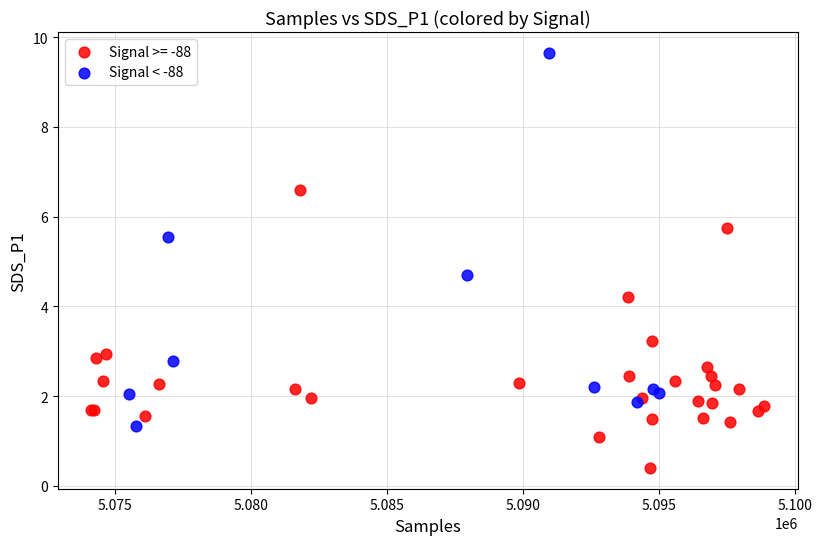

Which series reaches the minimum Y coordinate?

Signal >= -88